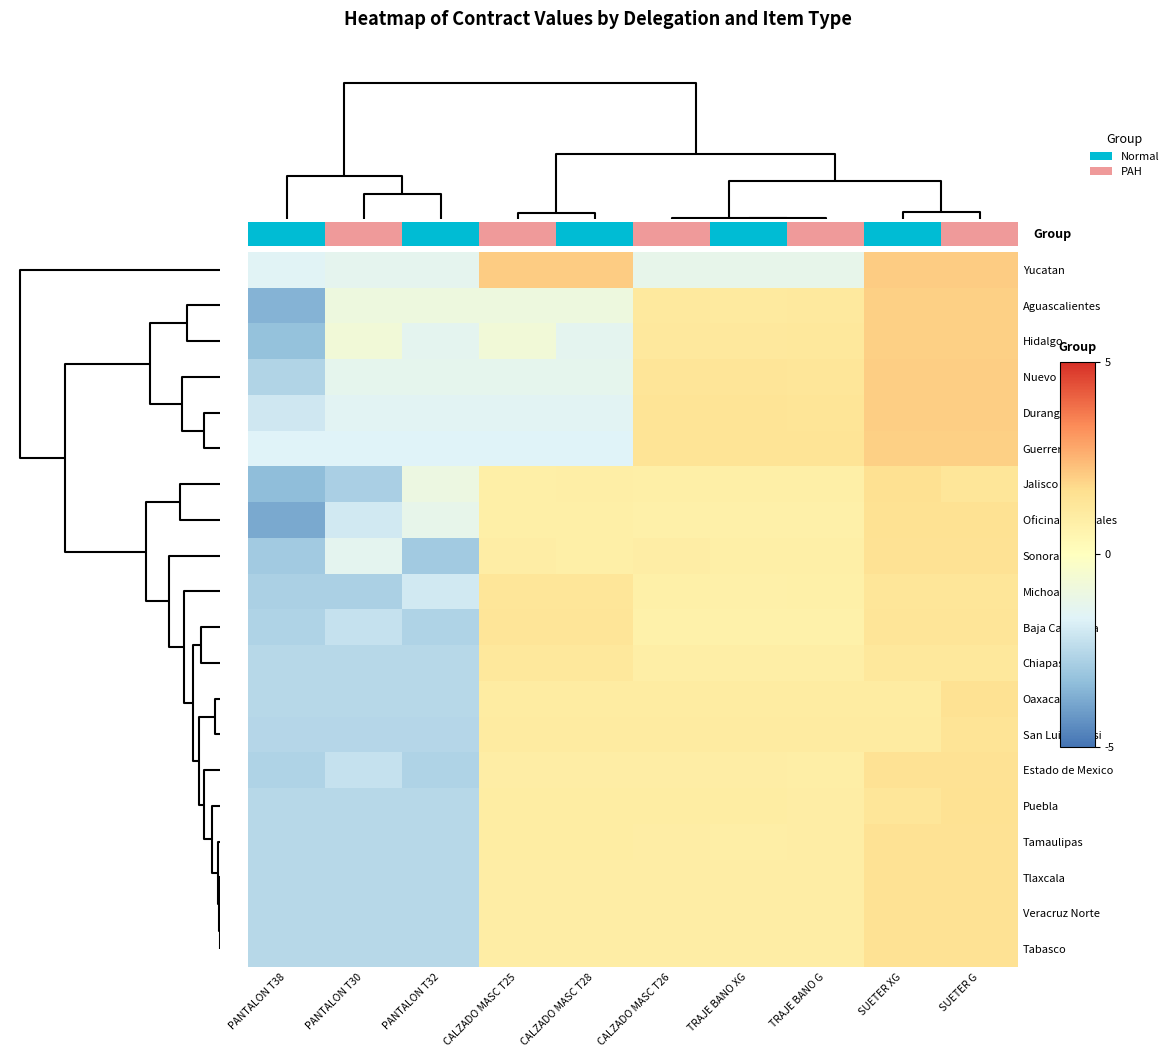

Reading right to left, transcribe all the data shown in this chart.

Yucatan: SUETER G=1.2	SUETER XG=1.2	TRAJE BANO G=-0.8	TRAJE BANO XG=-0.8	CALZADO MASC T26=-0.8	CALZADO MASC T28=1.2	CALZADO MASC T25=1.2	PANTALON T32=-0.8	PANTALON T30=-0.8	PANTALON T38=-1.0
Aguascalientes: SUETER G=1.2	SUETER XG=1.2	TRAJE BANO G=0.7	TRAJE BANO XG=0.7	CALZADO MASC T26=0.7	CALZADO MASC T28=-0.6	CALZADO MASC T25=-0.6	PANTALON T32=-0.6	PANTALON T30=-0.6	PANTALON T38=-2.1
Hidalgo: SUETER G=1.2	SUETER XG=1.2	TRAJE BANO G=0.7	TRAJE BANO XG=0.7	CALZADO MASC T26=0.7	CALZADO MASC T28=-0.9	CALZADO MASC T25=-0.4	PANTALON T32=-0.9	PANTALON T30=-0.4	PANTALON T38=-1.9
Nuevo Leon: SUETER G=1.2	SUETER XG=1.2	TRAJE BANO G=0.8	TRAJE BANO XG=0.8	CALZADO MASC T26=0.8	CALZADO MASC T28=-0.8	CALZADO MASC T25=-0.8	PANTALON T32=-0.8	PANTALON T30=-0.8	PANTALON T38=-1.6
Durango: SUETER G=1.2	SUETER XG=1.2	TRAJE BANO G=0.8	TRAJE BANO XG=0.8	CALZADO MASC T26=0.8	CALZADO MASC T28=-0.9	CALZADO MASC T25=-0.9	PANTALON T32=-0.9	PANTALON T30=-0.9	PANTALON T38=-1.2
Guerrero: SUETER G=1.2	SUETER XG=1.2	TRAJE BANO G=0.9	TRAJE BANO XG=0.9	CALZADO MASC T26=0.9	CALZADO MASC T28=-1.0	CALZADO MASC T25=-1.0	PANTALON T32=-1.0	PANTALON T30=-1.0	PANTALON T38=-1.0
Jalisco: SUETER G=0.8	SUETER XG=0.9	TRAJE BANO G=0.5	TRAJE BANO XG=0.5	CALZADO MASC T26=0.5	CALZADO MASC T28=0.5	CALZADO MASC T25=0.5	PANTALON T32=-0.6	PANTALON T30=-1.7	PANTALON T38=-2.0
Oficinas Centrales: SUETER G=0.9	SUETER XG=0.9	TRAJE BANO G=0.5	TRAJE BANO XG=0.4	CALZADO MASC T26=0.5	CALZADO MASC T28=0.5	CALZADO MASC T25=0.5	PANTALON T32=-0.8	PANTALON T30=-1.2	PANTALON T38=-2.3
Sonora: SUETER G=0.9	SUETER XG=0.9	TRAJE BANO G=0.5	TRAJE BANO XG=0.5	CALZADO MASC T26=0.5	CALZADO MASC T28=0.5	CALZADO MASC T25=0.5	PANTALON T32=-1.8	PANTALON T30=-0.9	PANTALON T38=-1.8
Michoacan: SUETER G=0.8	SUETER XG=0.8	TRAJE BANO G=0.5	TRAJE BANO XG=0.5	CALZADO MASC T26=0.5	CALZADO MASC T28=0.8	CALZADO MASC T25=0.8	PANTALON T32=-1.2	PANTALON T30=-1.7	PANTALON T38=-1.7
Baja California: SUETER G=0.8	SUETER XG=0.8	TRAJE BANO G=0.4	TRAJE BANO XG=0.4	CALZADO MASC T26=0.4	CALZADO MASC T28=0.8	CALZADO MASC T25=0.8	PANTALON T32=-1.6	PANTALON T30=-1.3	PANTALON T38=-1.6
Chiapas: SUETER G=0.7	SUETER XG=0.7	TRAJE BANO G=0.5	TRAJE BANO XG=0.5	CALZADO MASC T26=0.5	CALZADO MASC T28=0.7	CALZADO MASC T25=0.7	PANTALON T32=-1.5	PANTALON T30=-1.5	PANTALON T38=-1.5
Oaxaca: SUETER G=0.9	SUETER XG=0.6	TRAJE BANO G=0.6	TRAJE BANO XG=0.6	CALZADO MASC T26=0.6	CALZADO MASC T28=0.6	CALZADO MASC T25=0.6	PANTALON T32=-1.5	PANTALON T30=-1.5	PANTALON T38=-1.5
San Luis Potosi: SUETER G=0.9	SUETER XG=0.6	TRAJE BANO G=0.6	TRAJE BANO XG=0.6	CALZADO MASC T26=0.6	CALZADO MASC T28=0.6	CALZADO MASC T25=0.6	PANTALON T32=-1.5	PANTALON T30=-1.5	PANTALON T38=-1.5
Estado de Mexico: SUETER G=0.9	SUETER XG=0.9	TRAJE BANO G=0.5	TRAJE BANO XG=0.5	CALZADO MASC T26=0.5	CALZADO MASC T28=0.5	CALZADO MASC T25=0.5	PANTALON T32=-1.6	PANTALON T30=-1.3	PANTALON T38=-1.6
Puebla: SUETER G=0.9	SUETER XG=0.8	TRAJE BANO G=0.6	TRAJE BANO XG=0.6	CALZADO MASC T26=0.6	CALZADO MASC T28=0.6	CALZADO MASC T25=0.6	PANTALON T32=-1.5	PANTALON T30=-1.5	PANTALON T38=-1.5
Tamaulipas: SUETER G=0.9	SUETER XG=0.9	TRAJE BANO G=0.5	TRAJE BANO XG=0.5	CALZADO MASC T26=0.5	CALZADO MASC T28=0.6	CALZADO MASC T25=0.6	PANTALON T32=-1.5	PANTALON T30=-1.5	PANTALON T38=-1.5
Tlaxcala: SUETER G=0.9	SUETER XG=0.9	TRAJE BANO G=0.5	TRAJE BANO XG=0.5	CALZADO MASC T26=0.5	CALZADO MASC T28=0.5	CALZADO MASC T25=0.5	PANTALON T32=-1.5	PANTALON T30=-1.5	PANTALON T38=-1.5
Veracruz Norte: SUETER G=0.9	SUETER XG=0.9	TRAJE BANO G=0.5	TRAJE BANO XG=0.5	CALZADO MASC T26=0.5	CALZADO MASC T28=0.5	CALZADO MASC T25=0.5	PANTALON T32=-1.5	PANTALON T30=-1.5	PANTALON T38=-1.5
Tabasco: SUETER G=0.9	SUETER XG=0.9	TRAJE BANO G=0.5	TRAJE BANO XG=0.5	CALZADO MASC T26=0.5	CALZADO MASC T28=0.5	CALZADO MASC T25=0.5	PANTALON T32=-1.5	PANTALON T30=-1.5	PANTALON T38=-1.5